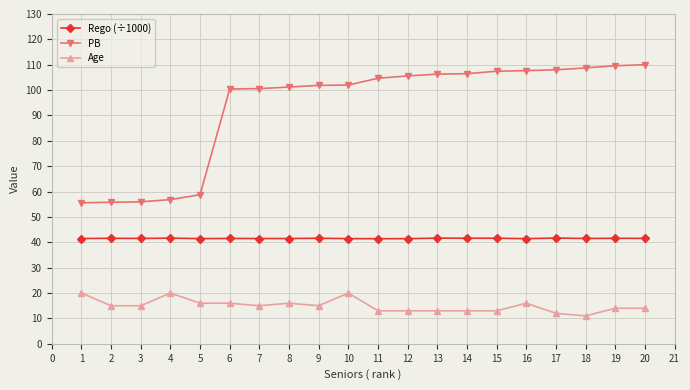

What is the maximum value shown in the chart?

110.0